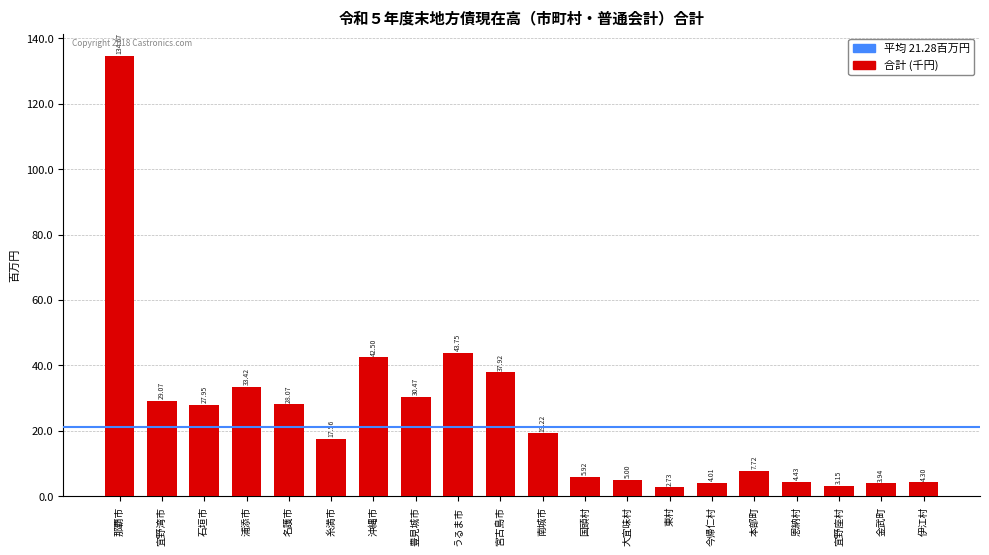

List the labels in order of value, largest first.

那覇市, うるま市, 沖縄市, 宮古島市, 浦添市, 豊見城市, 宜野湾市, 名護市, 石垣市, 南城市, 糸満市, 本部町, 国頭村, 大宜味村, 恩納村, 伊江村, 今帰仁村, 金武町, 宜野座村, 東村